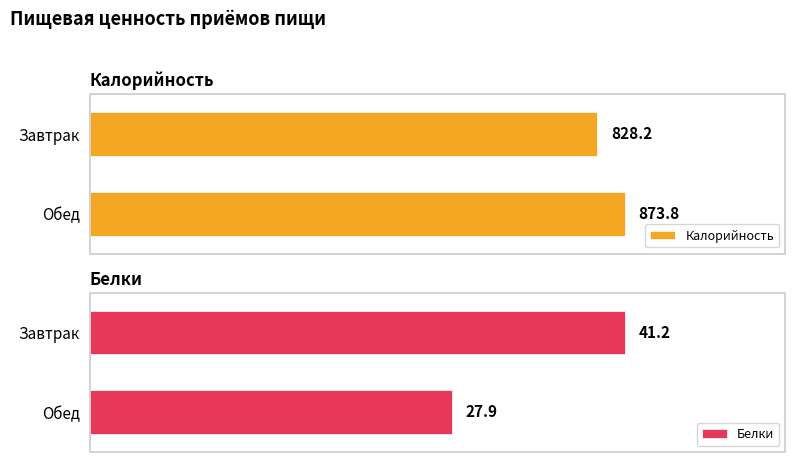

At which label does Калорийность reach its minimum?

Завтрак